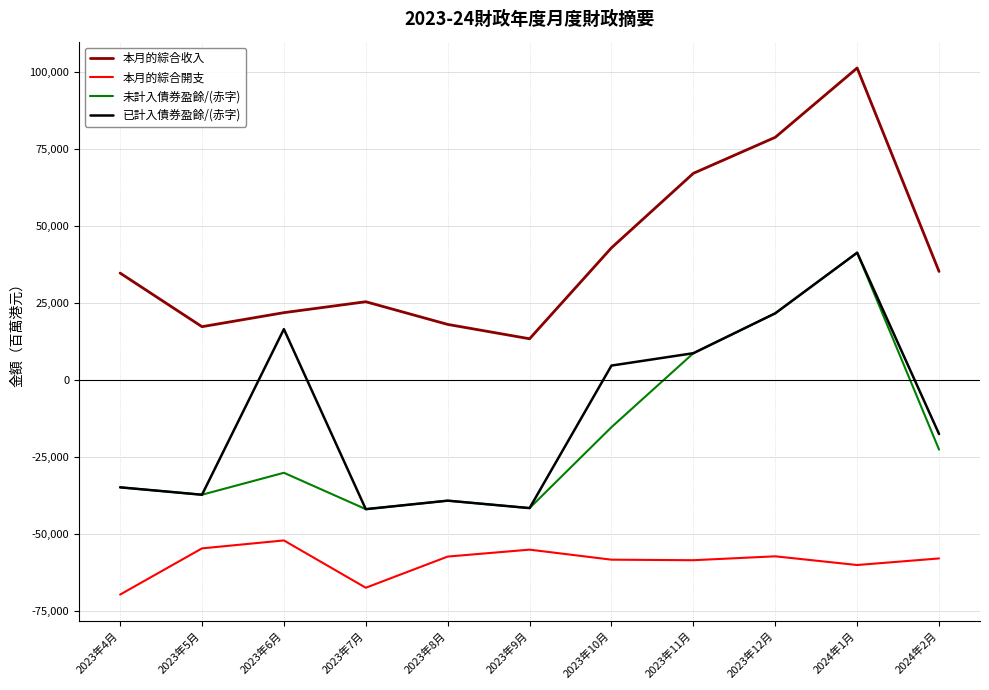

Is the value of 本月的綜合收入 at 2023年6月 greater than the value of 已計入債券盈餘/(赤字) at 2023年5月?

Yes